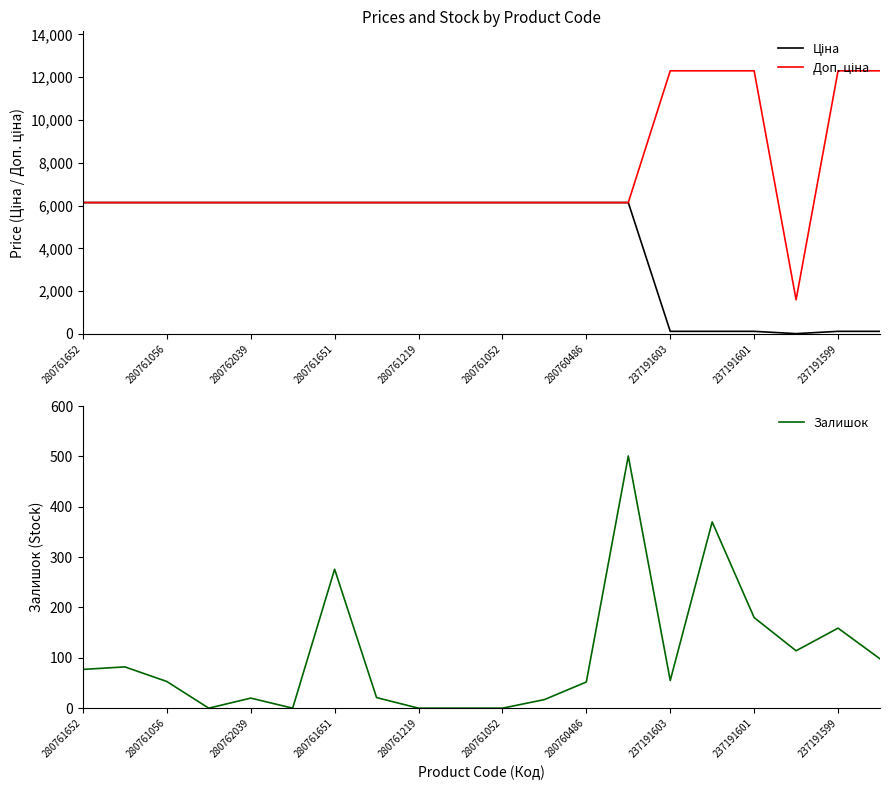

True or false: Залишок and Доп. ціна cross at least once.

False